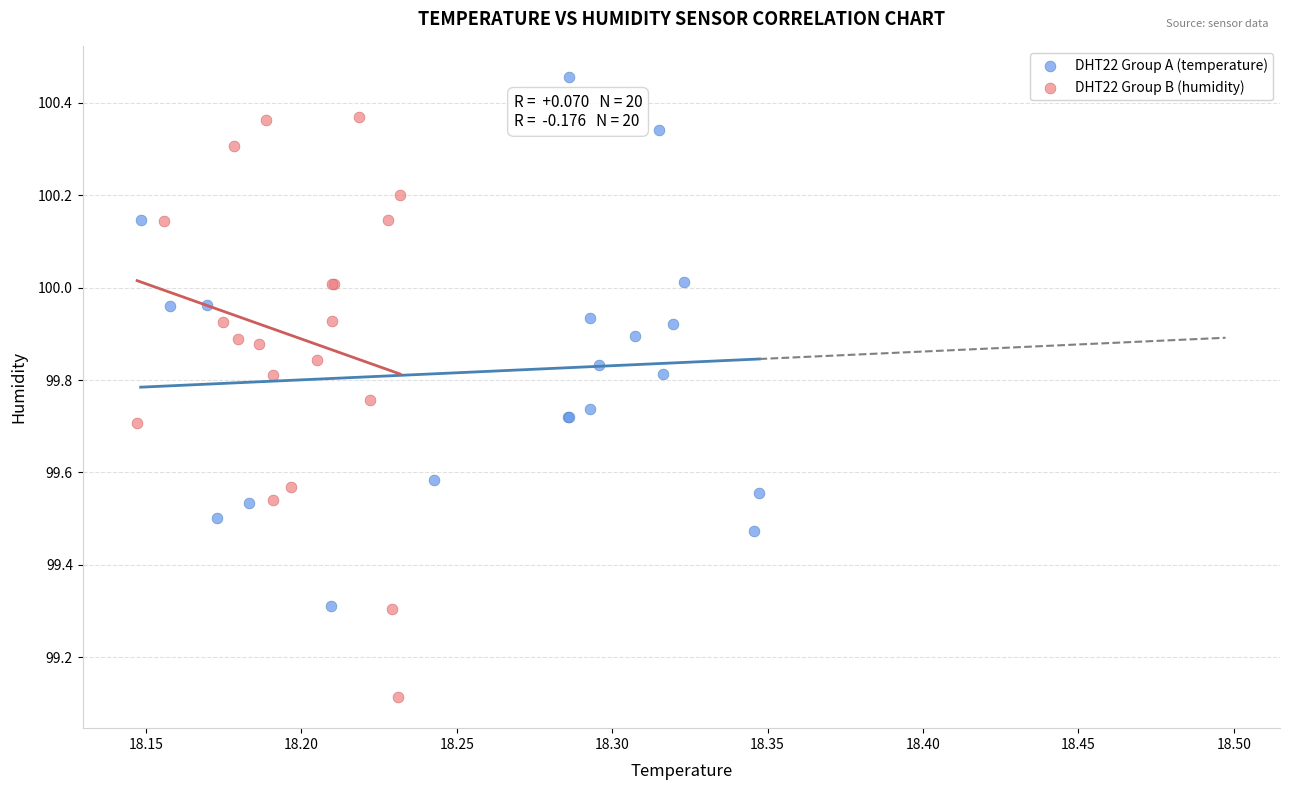

Which series has the largest Y range (max minus min)?

DHT22 Group B (humidity)